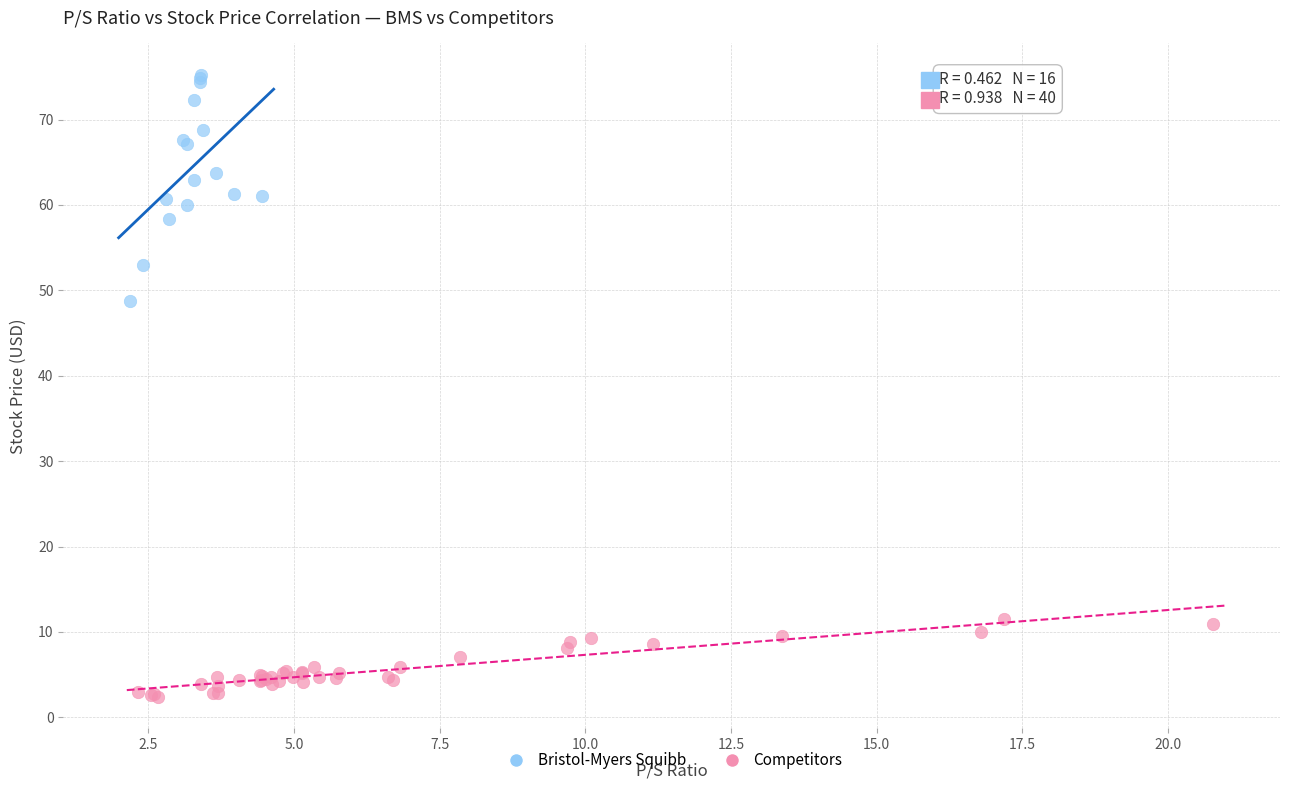

Which series contains the lowest Y value?

Competitors